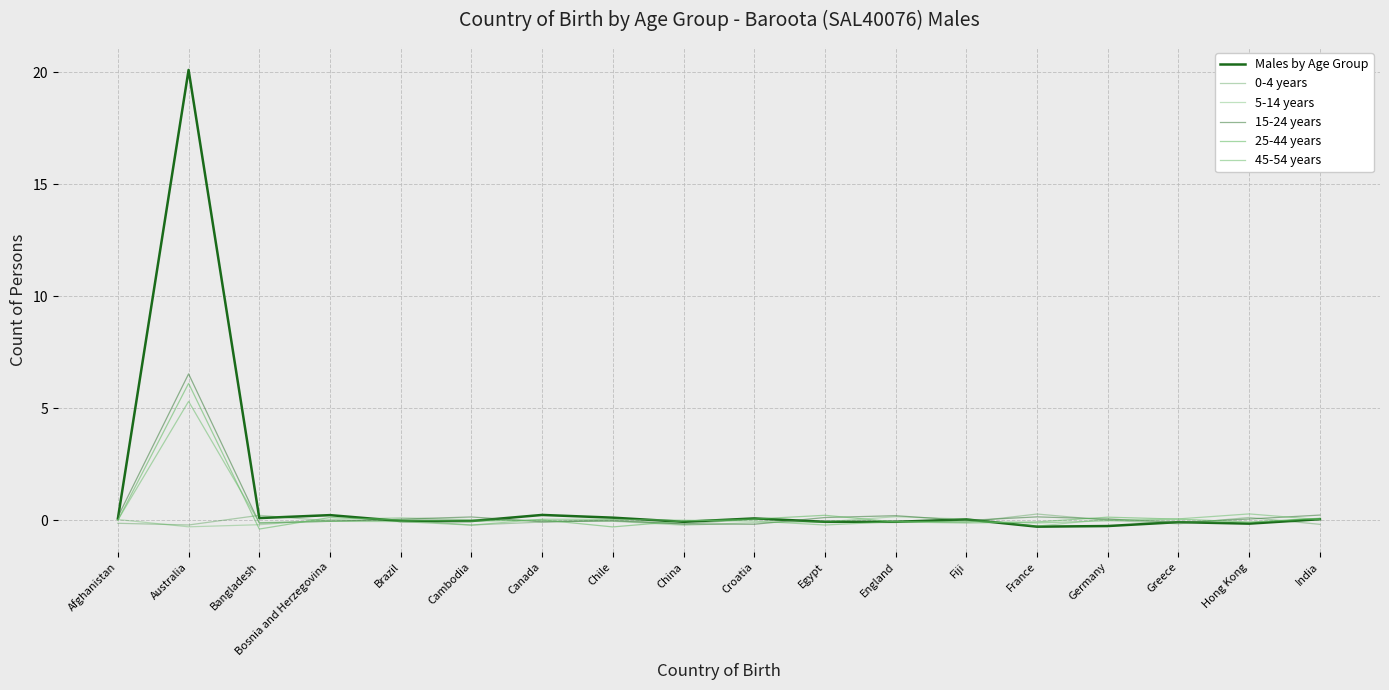

Which series has the largest total across all categories?

Males by Age Group